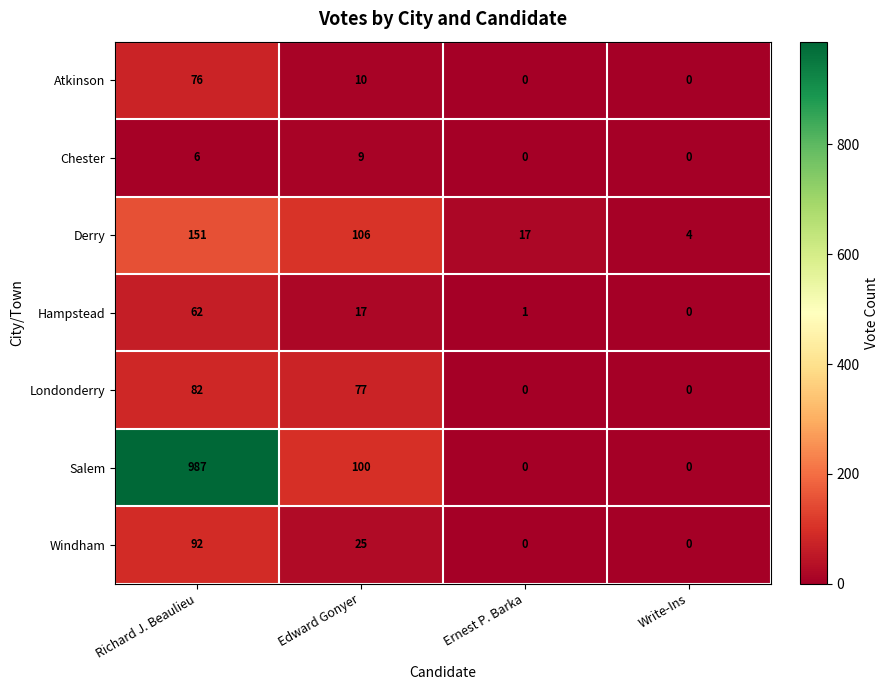

What is the total value across all series at Write-Ins?

4